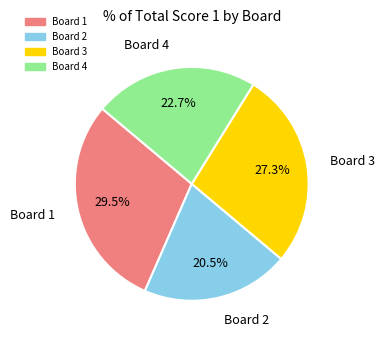

What percentage is the Board 3 slice, to the nearest percent?

27%